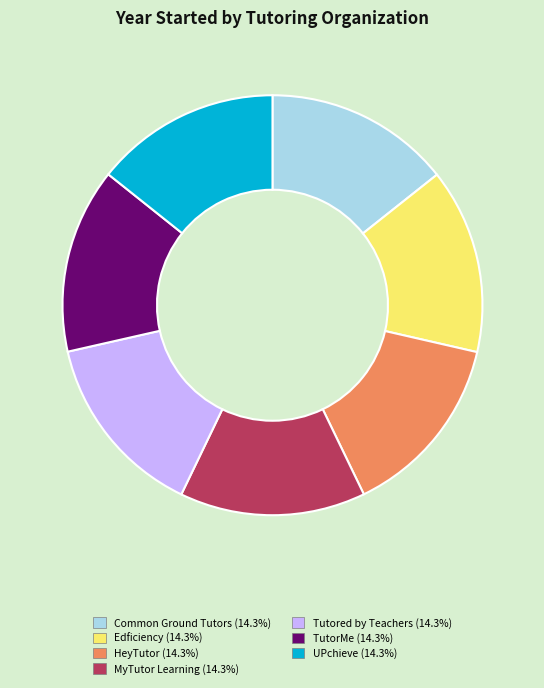

Combined, do Edficiency (14.3%) and Tutored by Teachers (14.3%) account for over 50%?

No